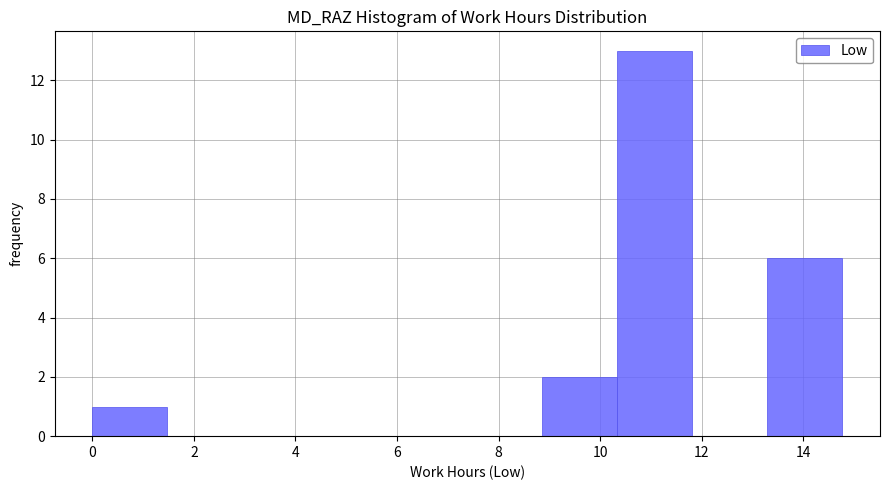

Reading left to right, list every bar in this chart as the range it spans on the x-axis followed by its height. Neither the bar edges nor the heights are printed on the chart, so give them approximately, as read against the axes.

0.0 to 1.4: 1
1.4 to 3.0: 0
3.0 to 4.4: 0
4.4 to 6.0: 0
6.0 to 7.4: 0
7.4 to 8.8: 0
8.8 to 10.4: 2
10.4 to 11.8: 13
11.8 to 13.2: 0
13.2 to 14.8: 6